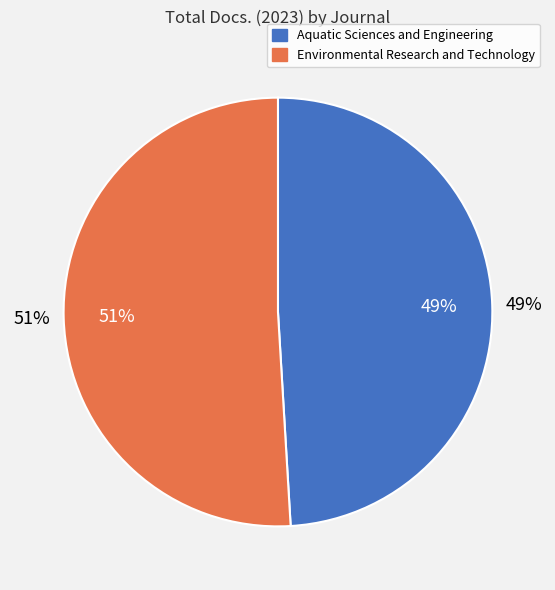

Does Aquatic Sciences and Engineering account for over 50% of the chart?

No